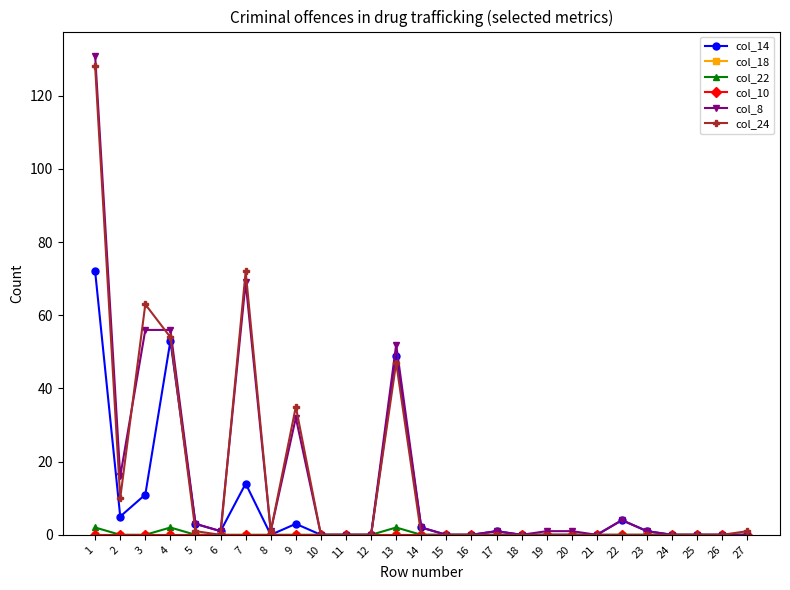

Reading left to right, list all the values displayed in this chart.

col_14: 72	5	11	53	3	1	14	0	3	0	0	0	49	2	0	0	1	0	0	0	0	4	1	0	0	0	0
col_18: 0	0	0	0	0	0	0	0	0	0	0	0	0	0	0	0	0	0	0	0	0	0	0	0	0	0	0
col_22: 2	0	0	2	0	0	0	0	0	0	0	0	2	0	0	0	0	0	0	0	0	0	0	0	0	0	0
col_10: 0	0	0	0	0	0	0	0	0	0	0	0	0	0	0	0	0	0	0	0	0	0	0	0	0	0	0
col_8: 131	16	56	56	3	1	69	1	32	0	0	0	52	2	0	0	1	0	1	1	0	4	1	0	0	0	0
col_24: 128	10	63	54	1	0	72	1	35	0	0	0	47	0	0	0	0	0	0	0	0	0	0	0	0	0	1